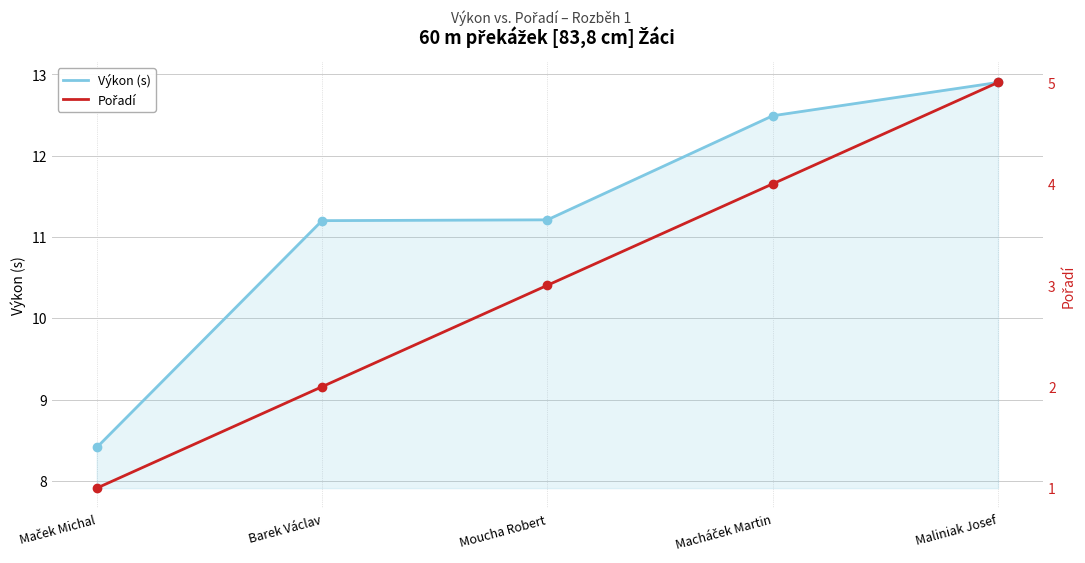

Is it true that Pořadí equals 4.0 at Macháček Martin?

True